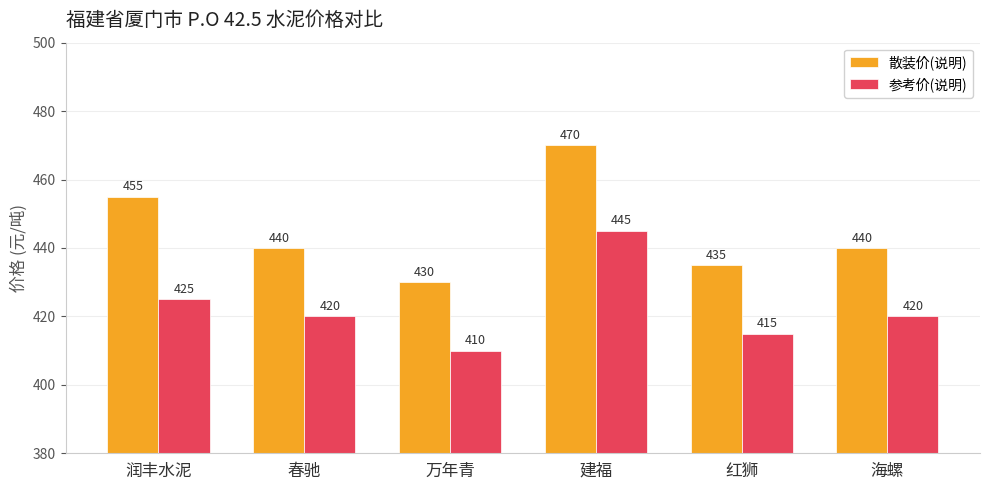

What are all the series names shown in the legend?

散装价(说明), 参考价(说明)